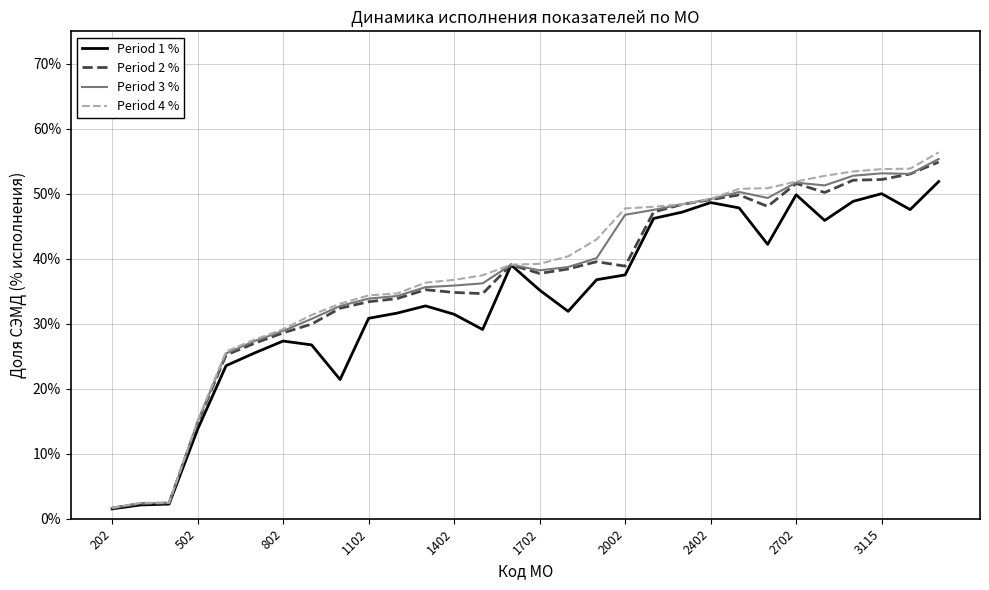

Where is Period 1 % nearest to the value 0?

202